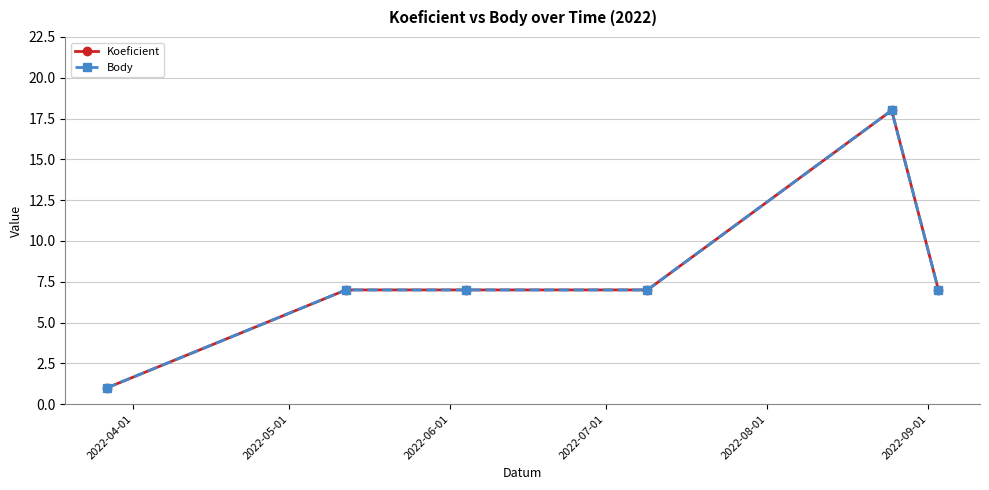

At how many categories does at least one series exceed 10?

1